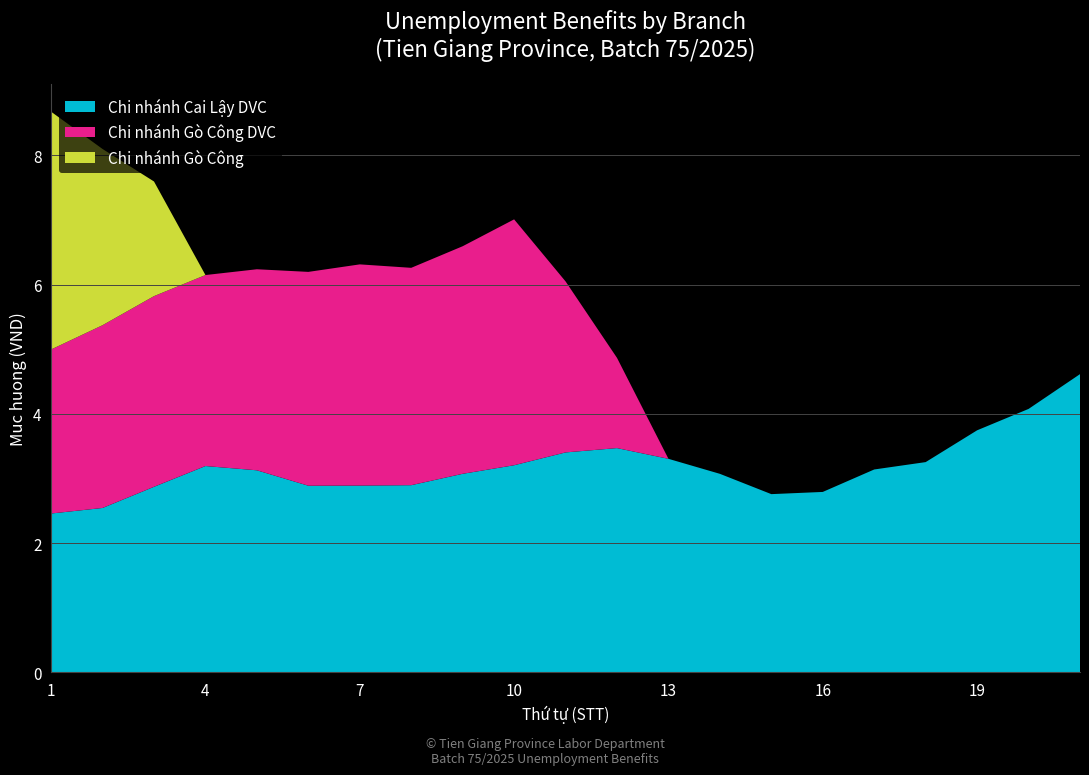

The value of Chi nhánh Cai Lậy DVC at 1 is 2.5. True or false?

True